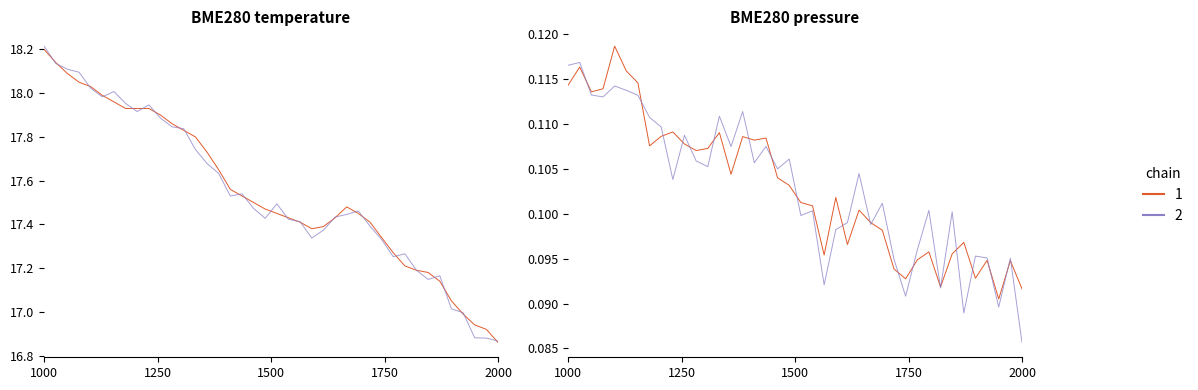

Does the chart have visible grid lines?

No